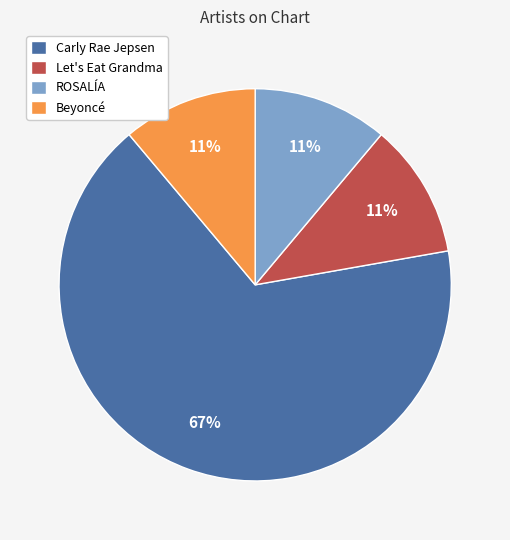

The Beyoncé slice represents 2% of the pie. True or false?

False